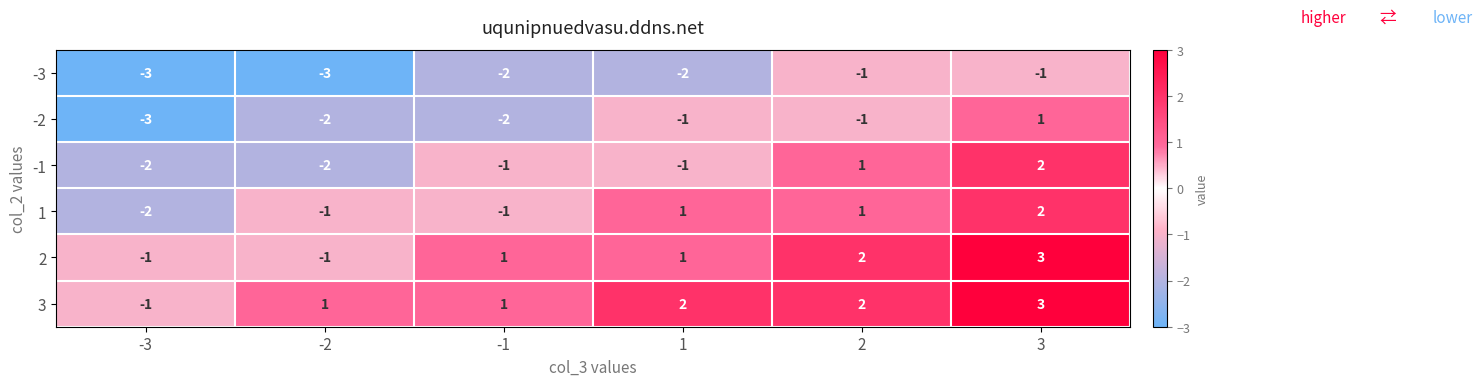

What is the spread (max minus min) of values at 3?

4